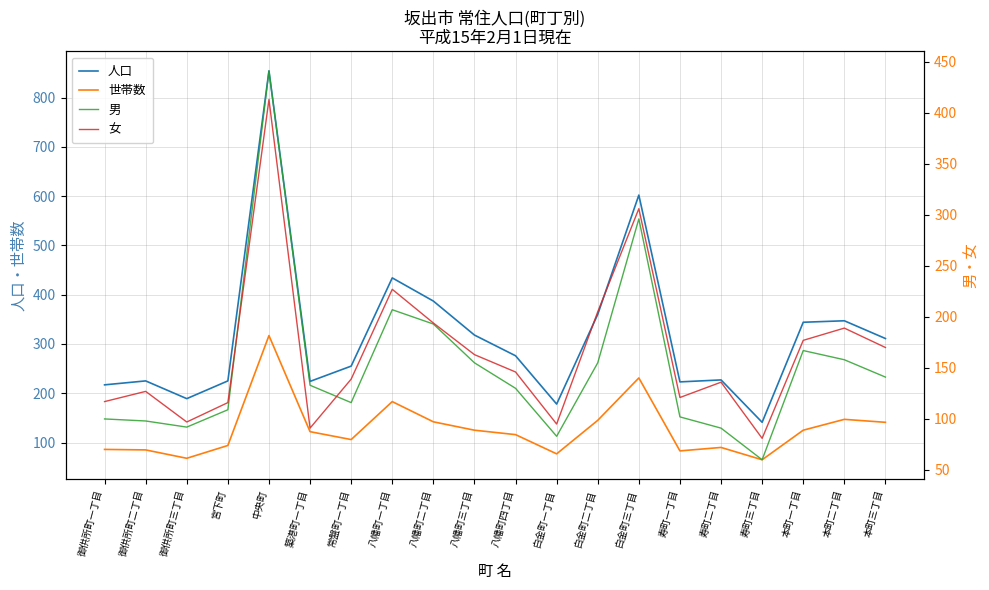

Reading left to right, list all the values displayed in this chart.

人口: 217	225	189	225	854	224	255	434	387	318	276	178	360	602	223	227	141	344	347	311
世帯数: 86	85	68	94	317	122	106	183	142	125	116	77	145	231	83	90	65	125	147	141
男: 100	98	92	109	441	133	116	207	193	155	130	83	155	296	102	91	60	167	158	141
女: 117	127	97	116	413	91	139	227	194	163	146	95	205	306	121	136	81	177	189	170